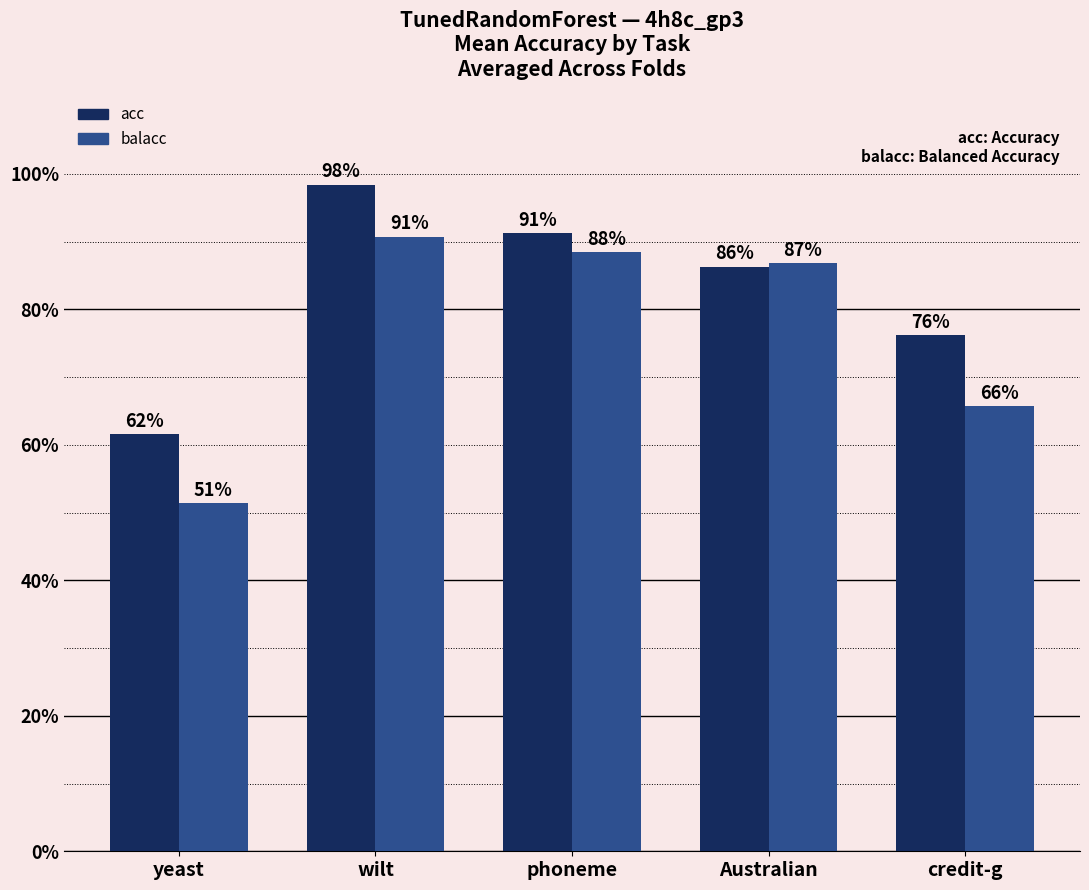

What is the difference between the maximum and minimum values in the acc series?

0.4